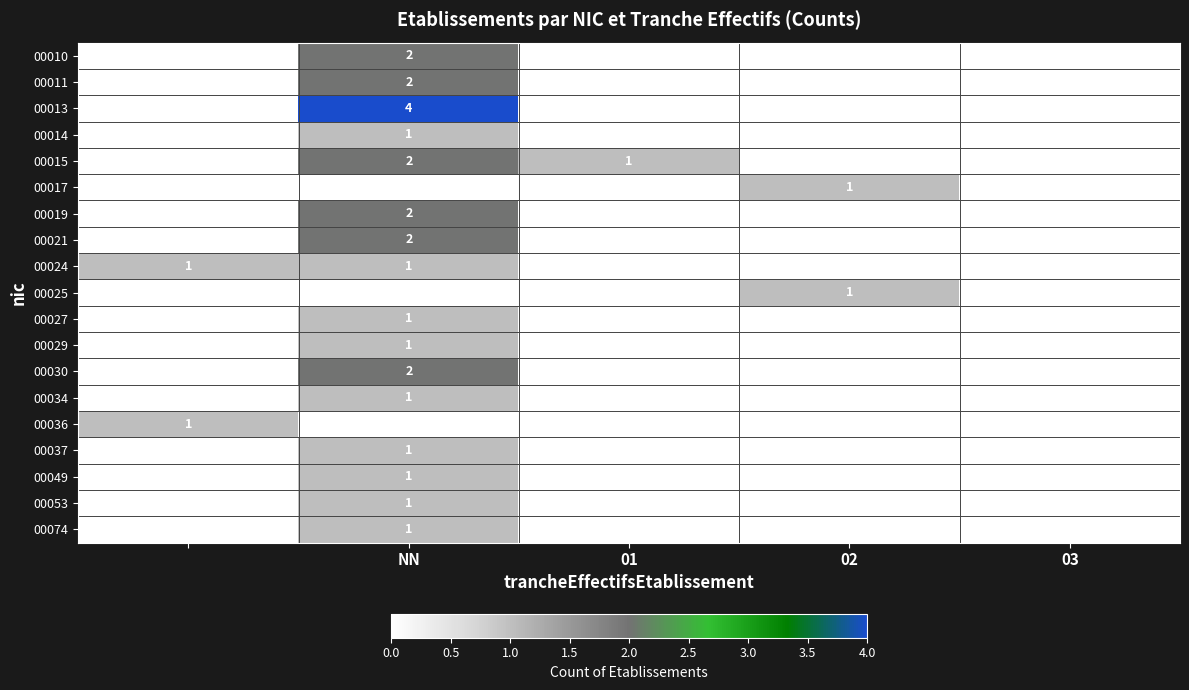

Is the value of 00034 at NN greater than the value of 00010 at NN?

No